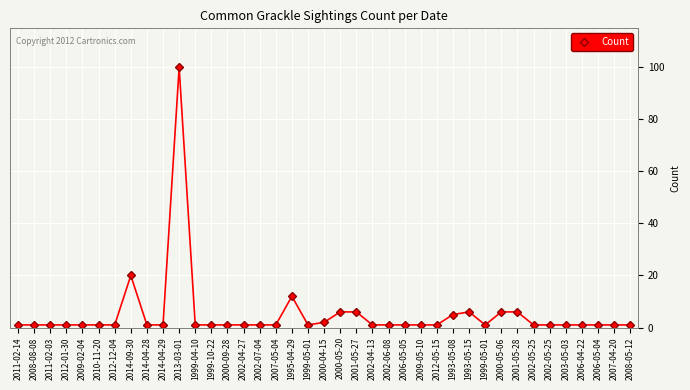

What is the sum of the values at 2014-04-28 and 2000-04-15?

3